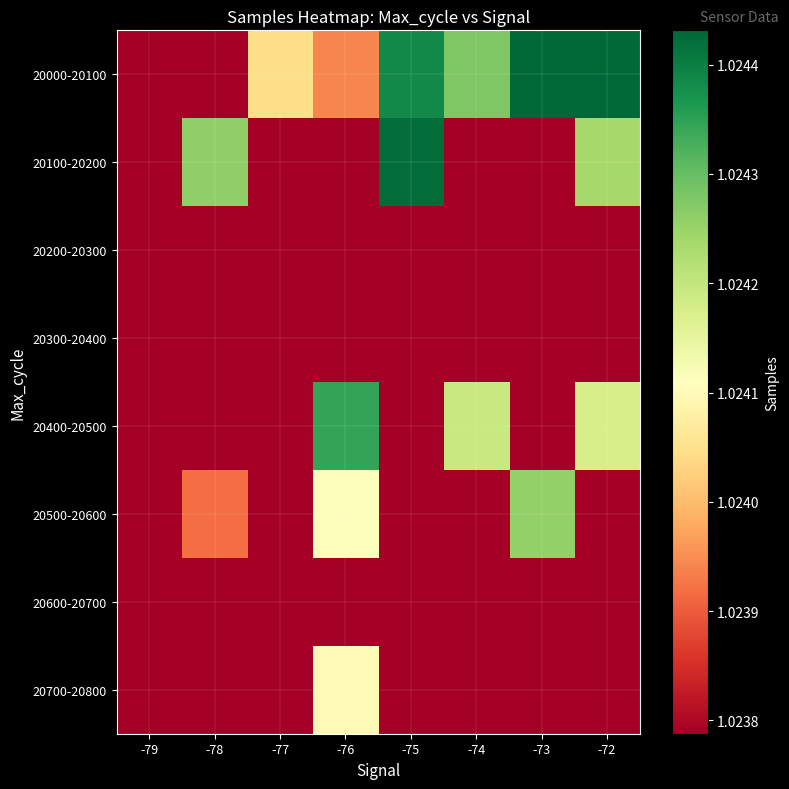

Which series has the largest range (max minus min)?

20000-20100